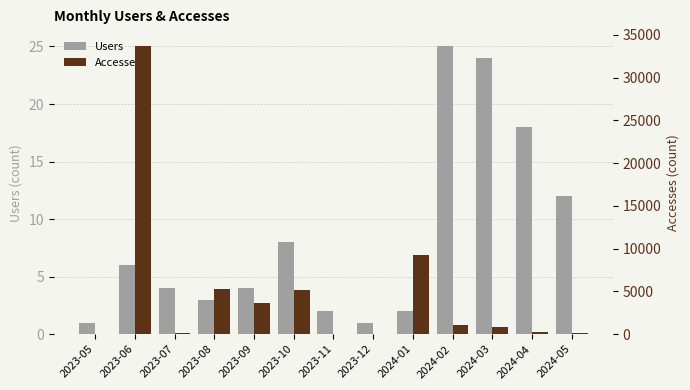

List the series in order of their peak value, lowest first.

Users, Accesses